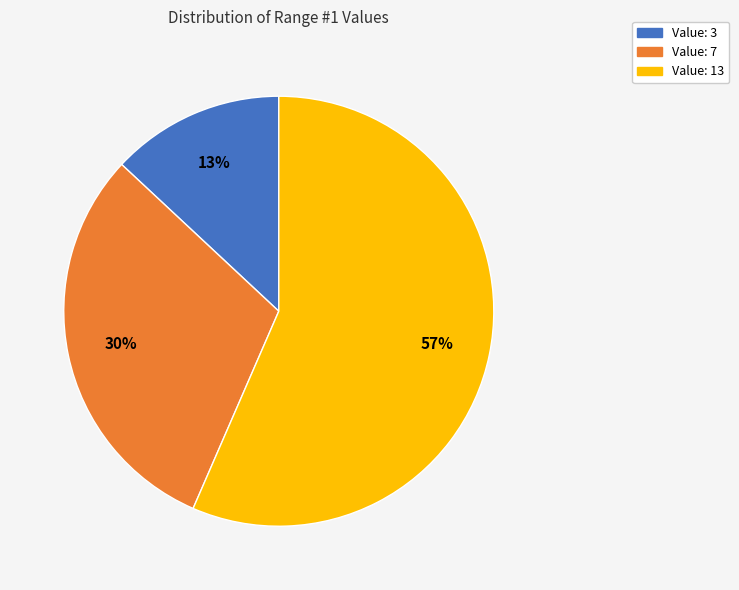

Rank the categories by value from highest to lowest.

Value: 13, Value: 7, Value: 3